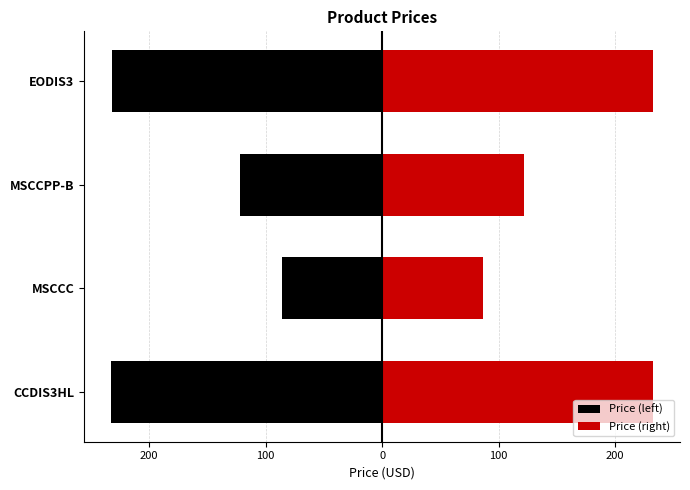

Rank the series by their average value, from highest to lowest.

Price (right), Price (left)